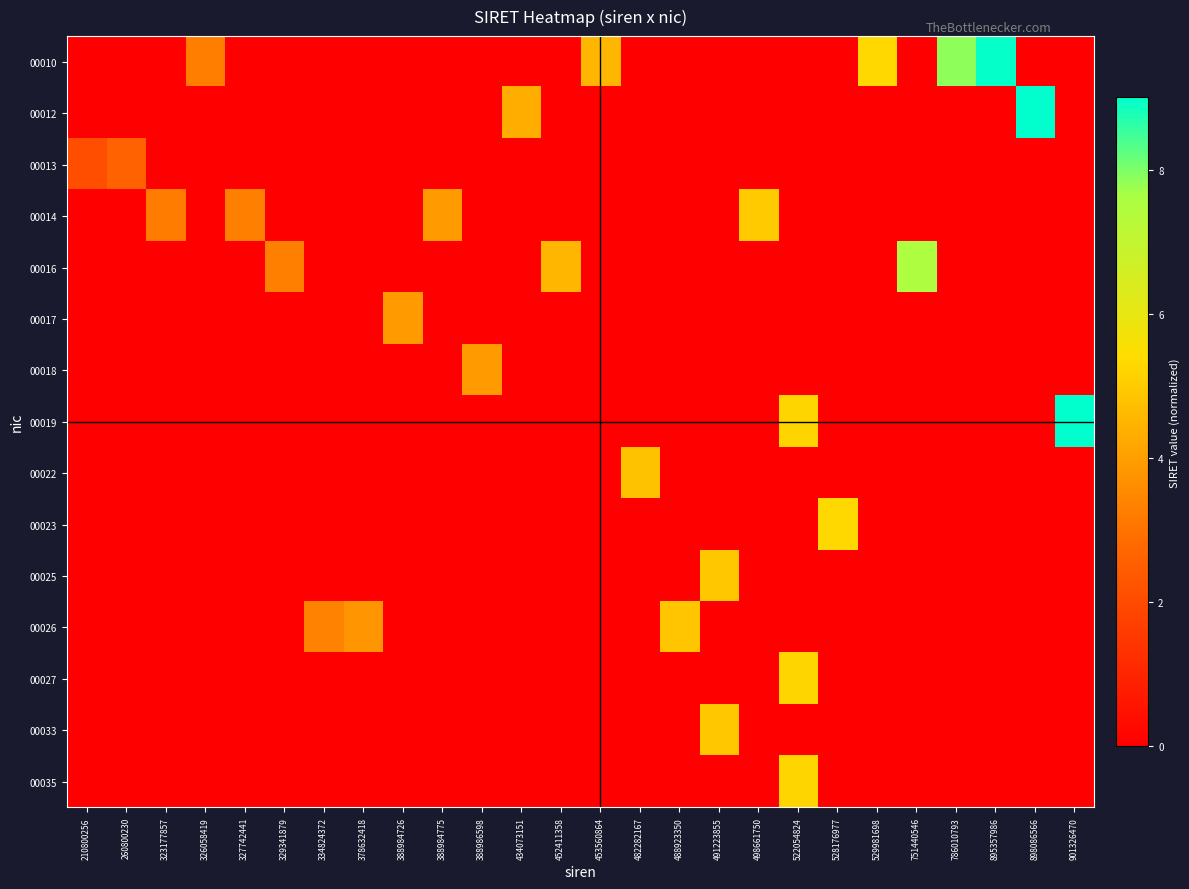

Which has a higher value, 388986598 or 491223855?

388986598